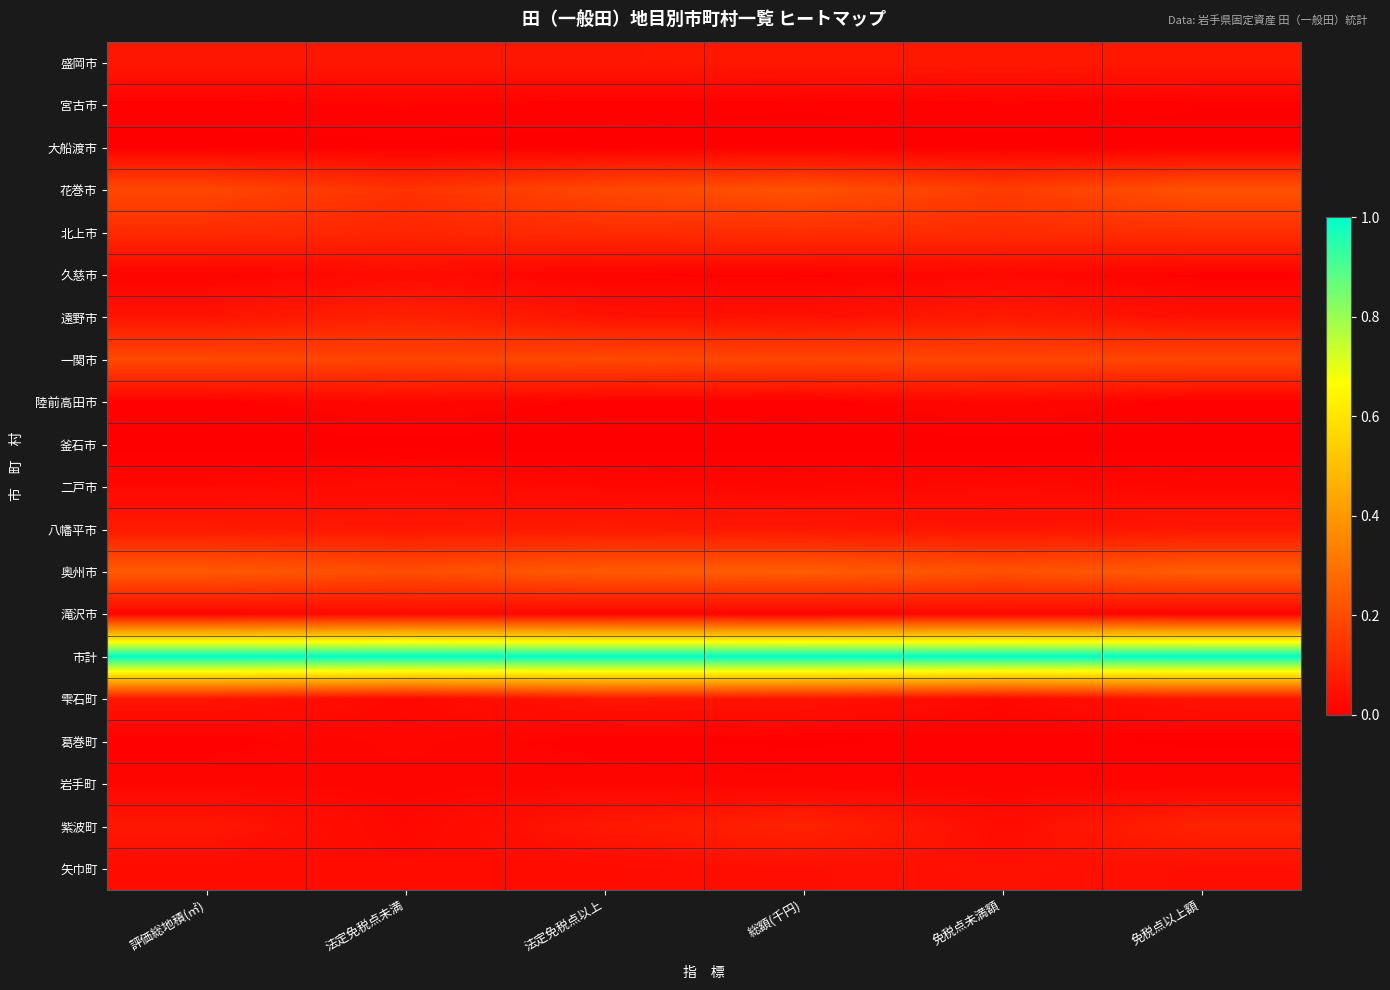

What is the difference between the highest and lowest values at 評価総地積(㎡)?

1.0